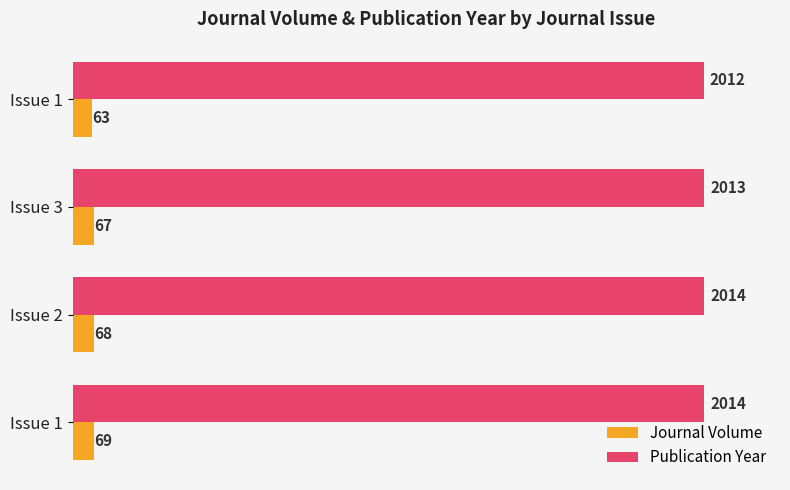

Rank the series by their average value, from highest to lowest.

Publication Year, Journal Volume